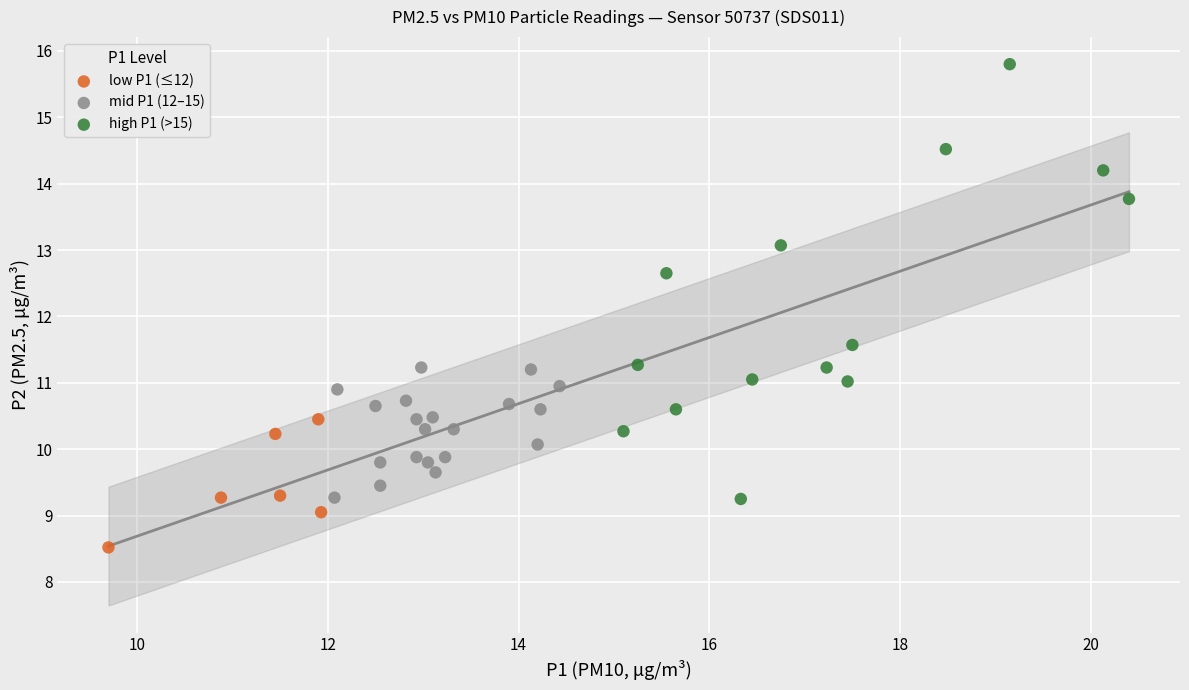

Which series reaches the minimum Y coordinate?

low P1 (≤12)